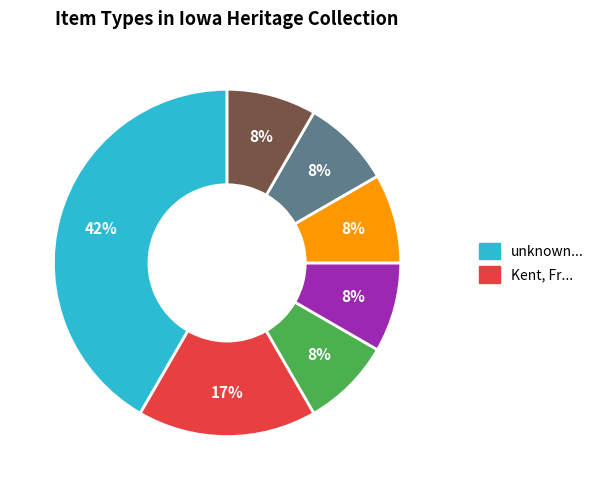

Is there any slice that represents more than half of the pie?

No